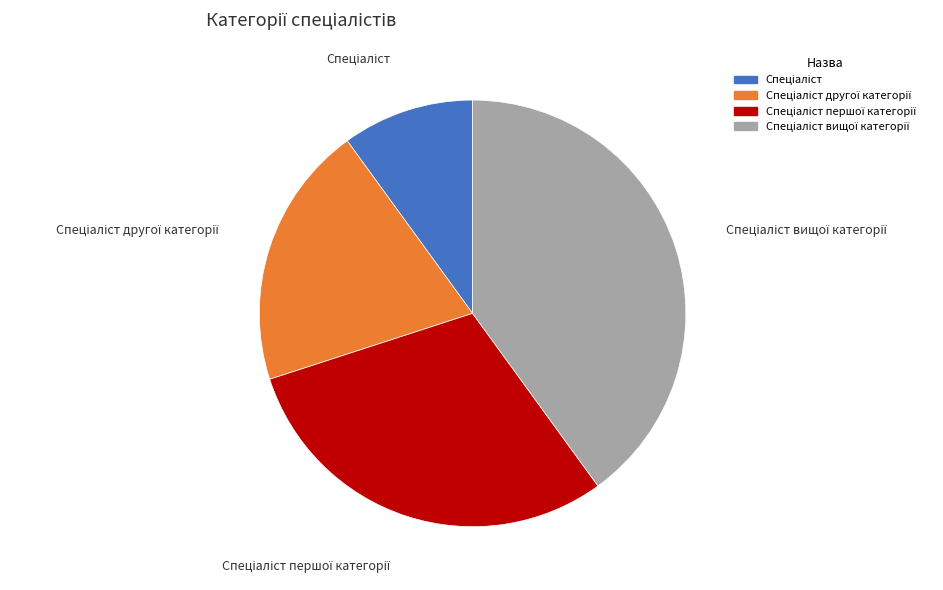

Is there any slice that represents more than half of the pie?

No